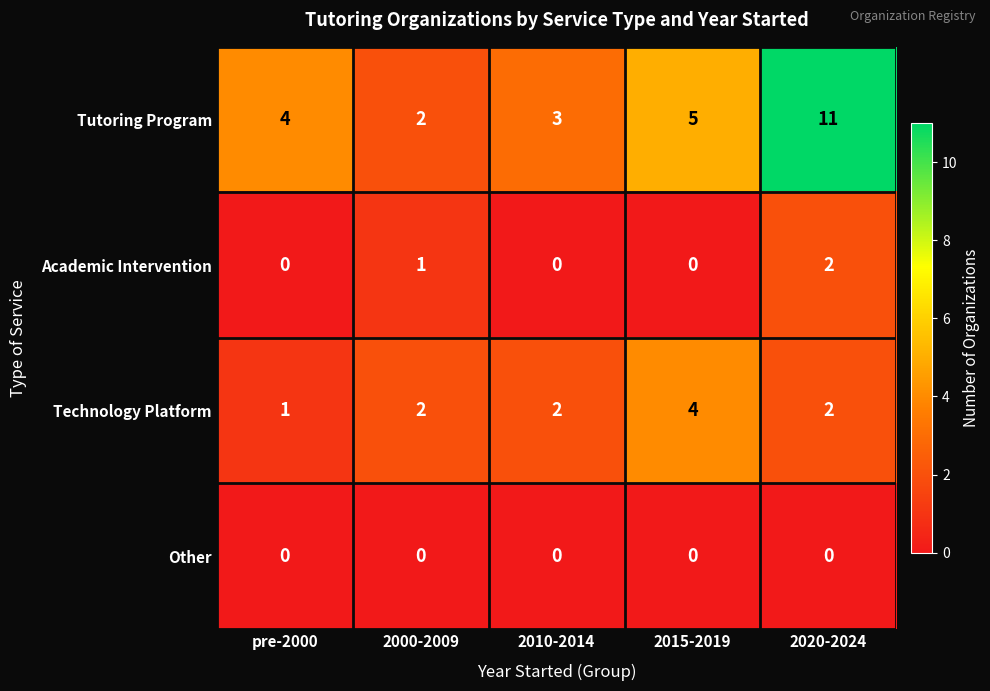

Which label corresponds to the largest value in the chart?

2020-2024